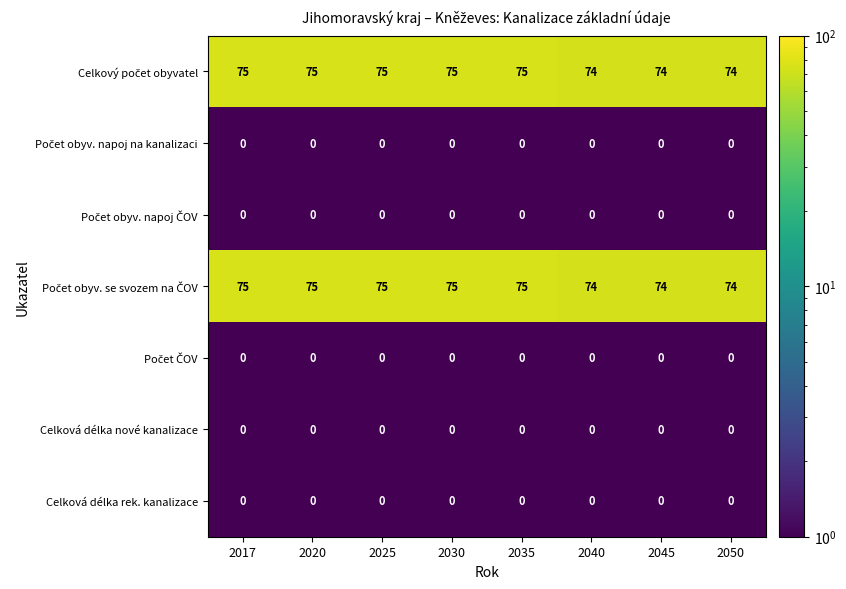

What is the maximum value shown in the chart?

75